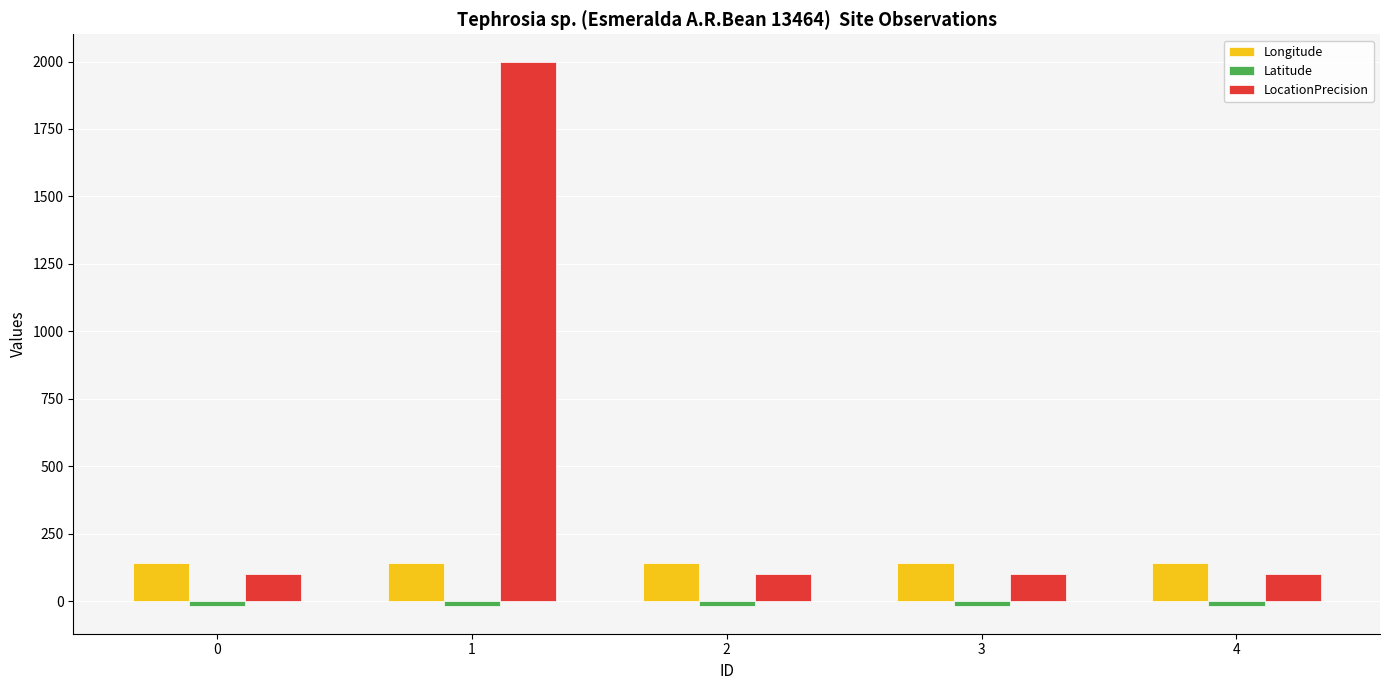

What is the maximum value shown in the chart?

2000.0